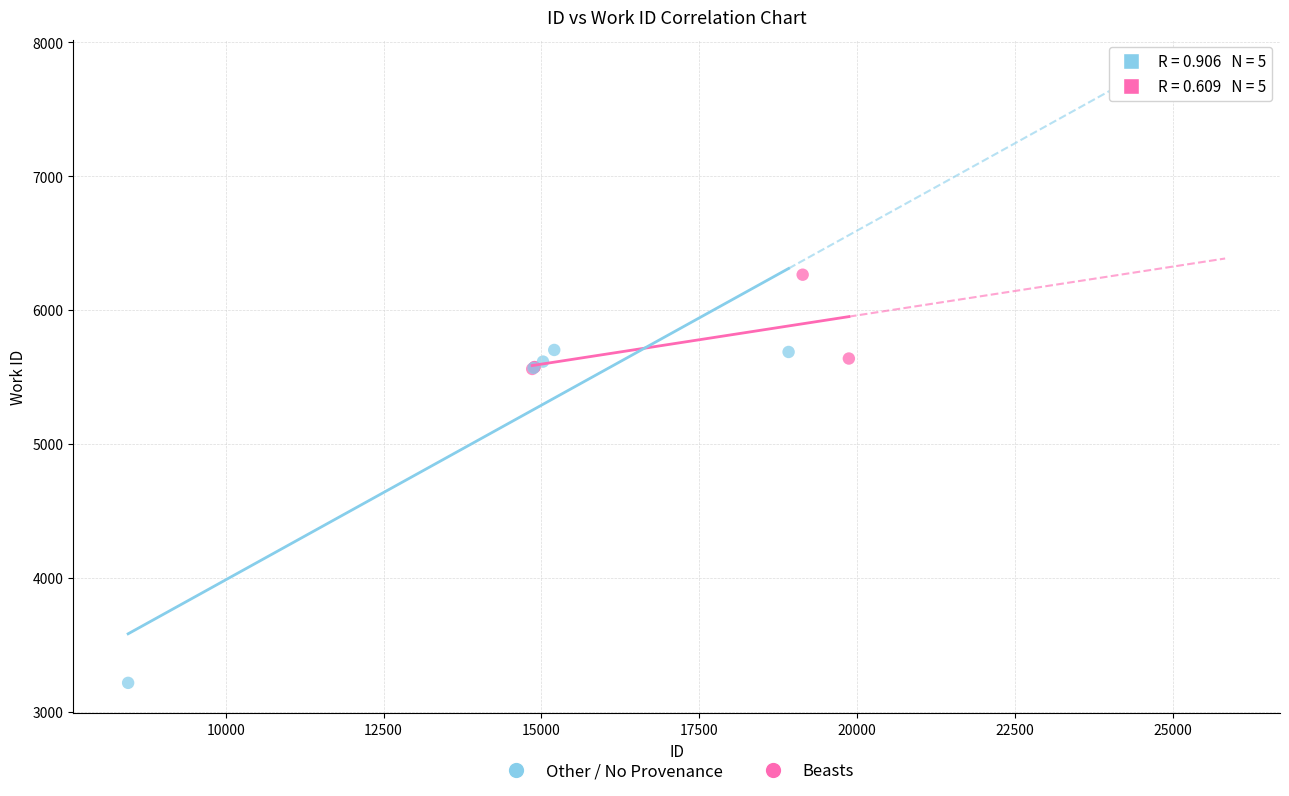

Which series has the largest Y range (max minus min)?

Other / No Provenance